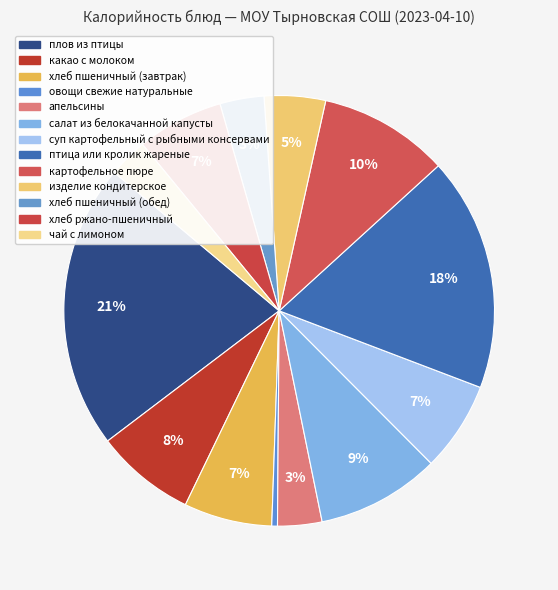

True or false: чай с лимоном accounts for 3% of the total.

True